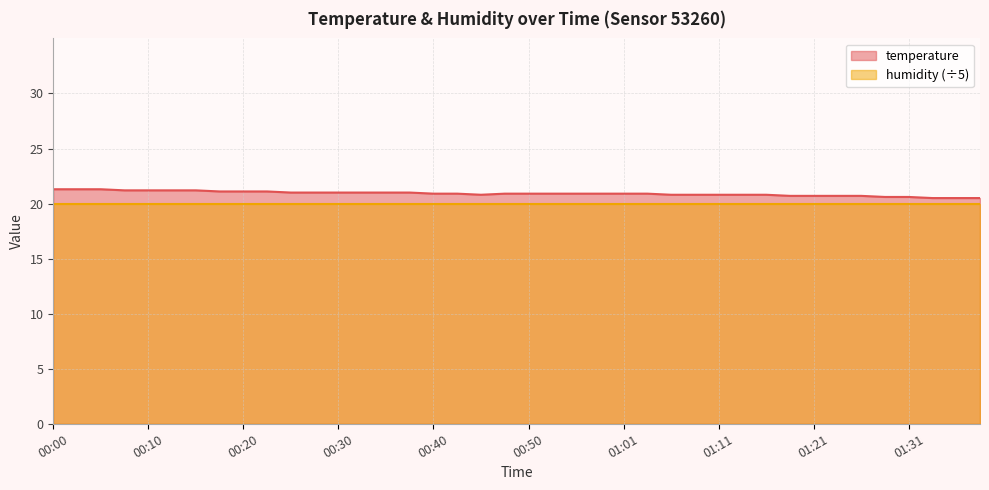

Rank the categories by value from highest to lowest.

00:00, 00:03, 00:05, 00:07, 00:10, 00:12, 00:15, 00:17, 00:20, 00:22, 00:25, 00:27, 00:30, 00:32, 00:35, 00:37, 00:40, 00:42, 00:47, 00:50, 00:53, 00:56, 00:58, 01:01, 01:03, 00:45, 01:06, 01:09, 01:11, 01:14, 01:16, 01:19, 01:21, 01:23, 01:26, 01:28, 01:31, 01:33, 01:36, 01:38